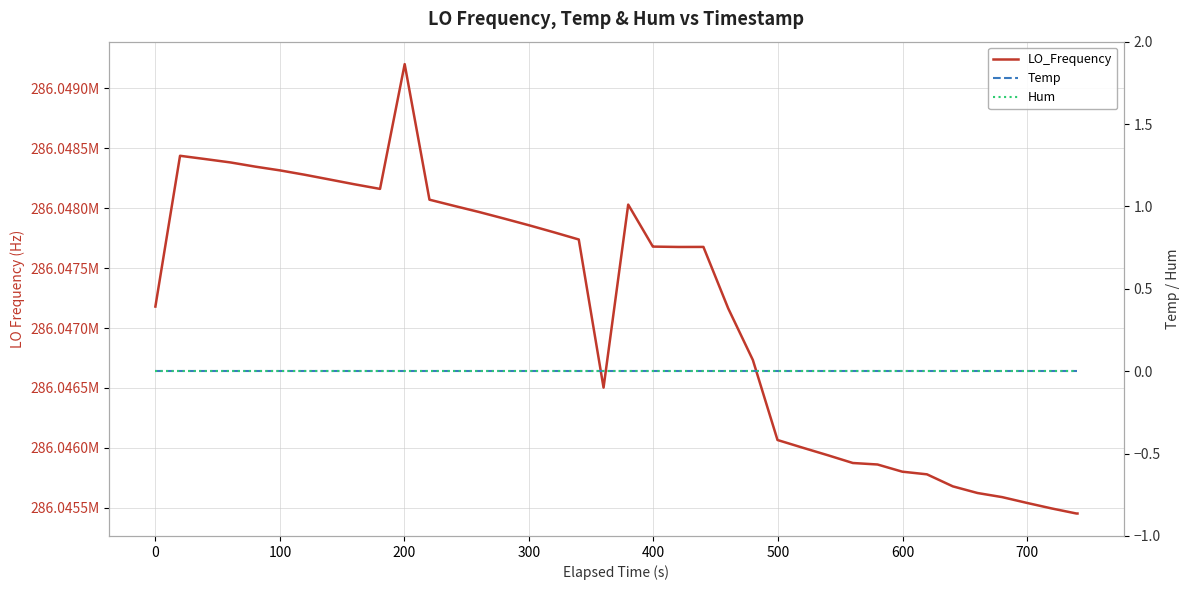

Reading right to left, what are all the values shown in this chart?

LO_Frequency: 286045452.7	286045452.7	286045495.0	286045541.1	286045589.4	286045623.7	286045679.2	286045779.6	286045801.7	286045861.6	286045874.1	286045938.3	286045999.9	286046065.9	286046733.5	286047164.3	286047677.0	286047676.6	286047679.6	286047679.6	286048030.2	286046502.9	286047739.0	286047798.7	286047856.9	286047914.7	286047968.7	286048019.5	286048071.1	286049202.1	286048161.1	286048200.1	286048239.7	286048279.2	286048315.5	286048346.9	286048381.7	286048410.5	286048437.4	286047179.4
Temp: 0.0	0.0	0.0	0.0	0.0	0.0	0.0	0.0	0.0	0.0	0.0	0.0	0.0	0.0	0.0	0.0	0.0	0.0	0.0	0.0	0.0	0.0	0.0	0.0	0.0	0.0	0.0	0.0	0.0	0.0	0.0	0.0	0.0	0.0	0.0	0.0	0.0	0.0	0.0	0.0
Hum: 0.0	0.0	0.0	0.0	0.0	0.0	0.0	0.0	0.0	0.0	0.0	0.0	0.0	0.0	0.0	0.0	0.0	0.0	0.0	0.0	0.0	0.0	0.0	0.0	0.0	0.0	0.0	0.0	0.0	0.0	0.0	0.0	0.0	0.0	0.0	0.0	0.0	0.0	0.0	0.0